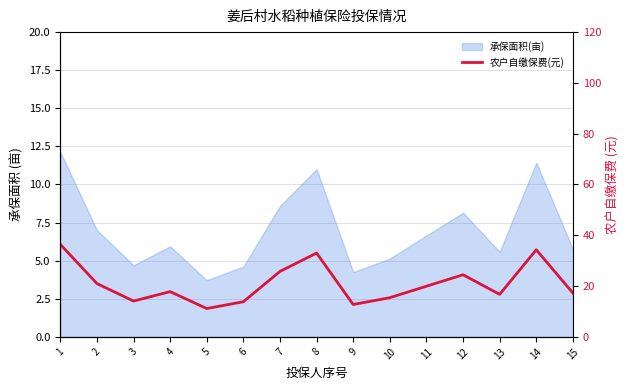

Rank the categories by value from lowest to highest.

5, 9, 6, 3, 10, 13, 15, 4, 11, 2, 12, 7, 8, 14, 1